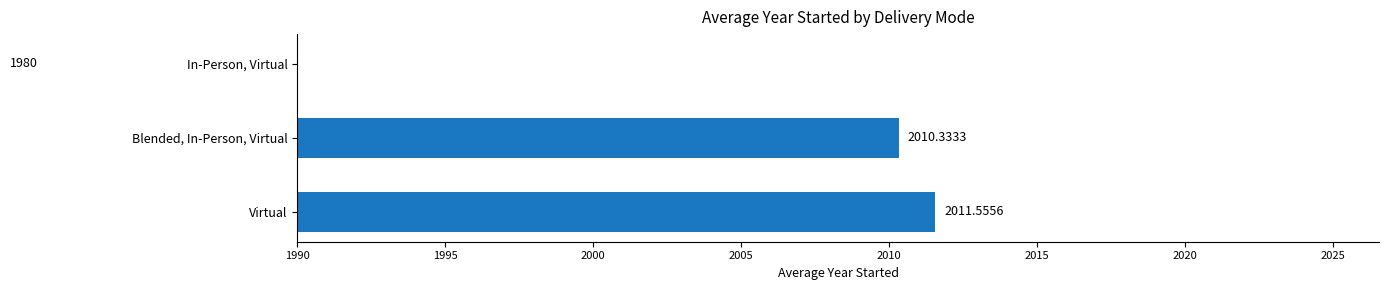

Reading left to right, what are all the values shown in this chart?

2011.6	2010.3	1980.0